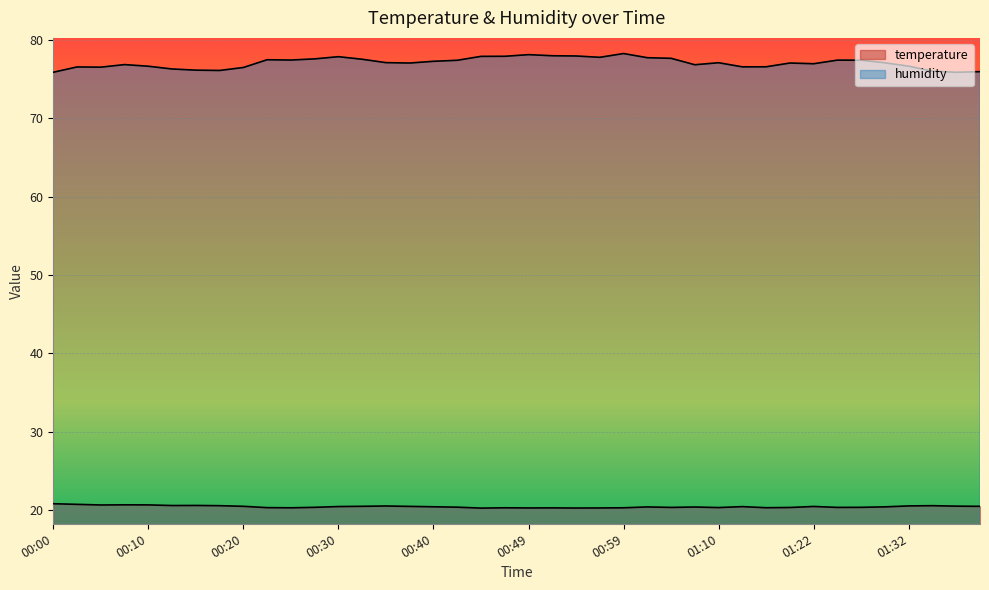

Is it true that humidity equals 78.0 at 00:52?

True